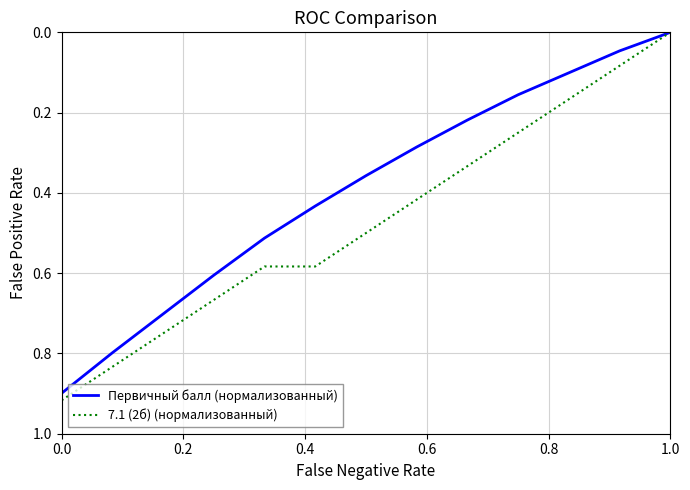

Which series has the widest spread of values?

7.1 (2б) (нормализованный)